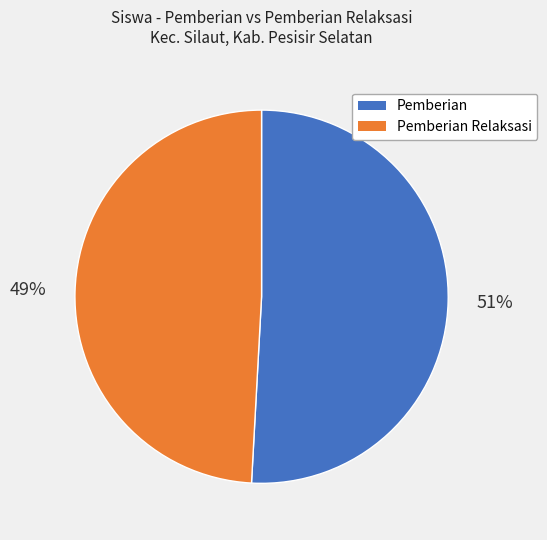

To the nearest percent, what is the average slice percentage?

50%